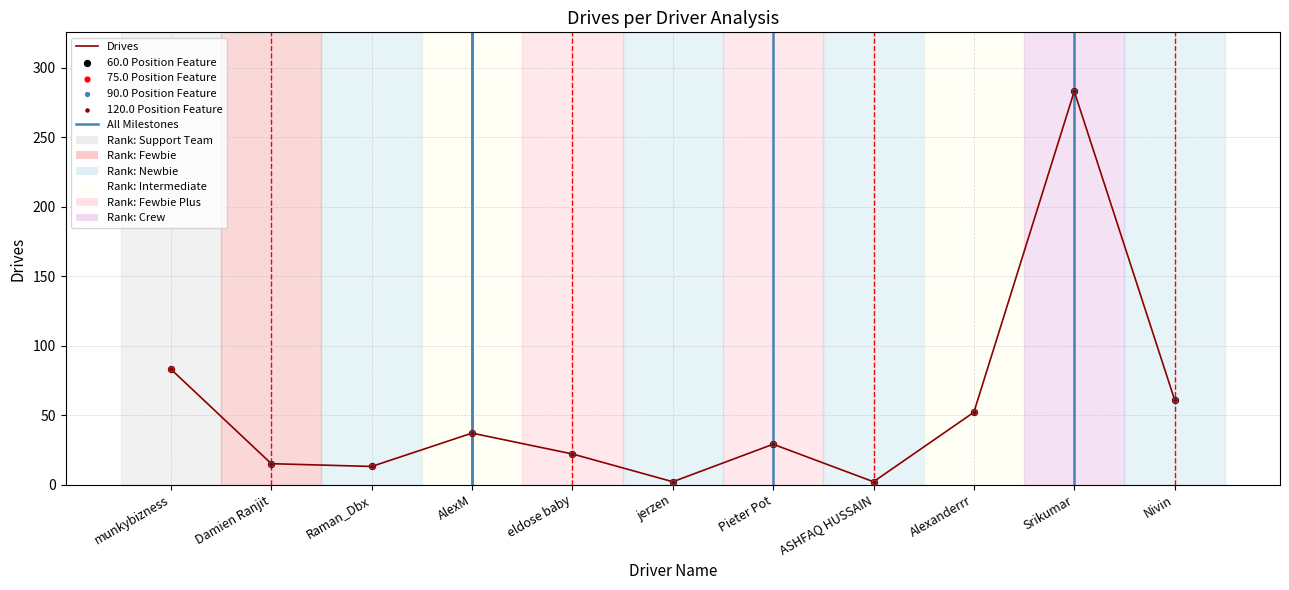

What is the ratio of the value at eldose baby to the value at Srikumar?

0.1